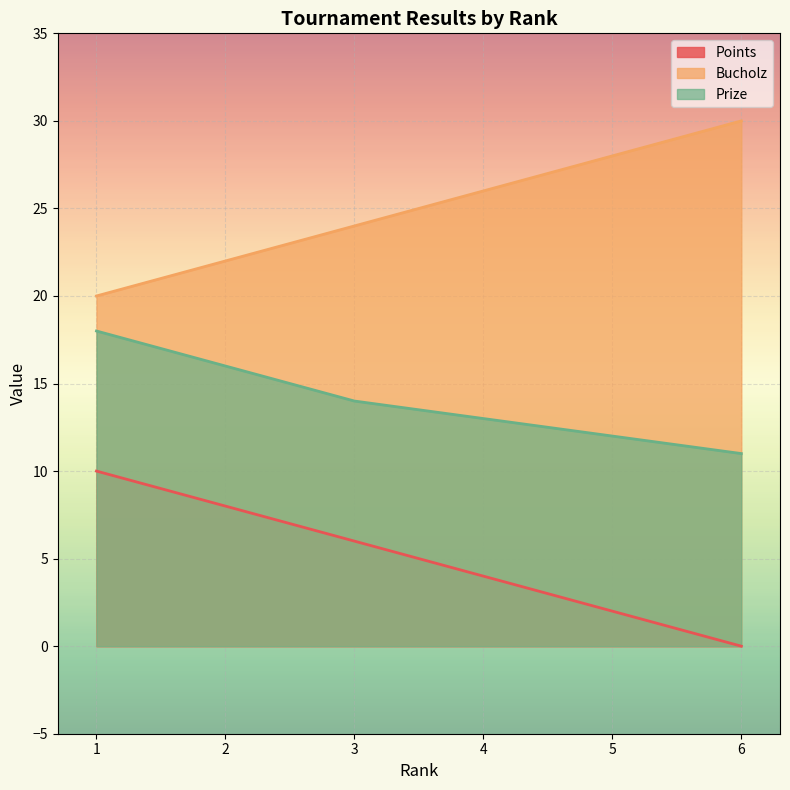

Which has a higher value, 3 or 6?

3